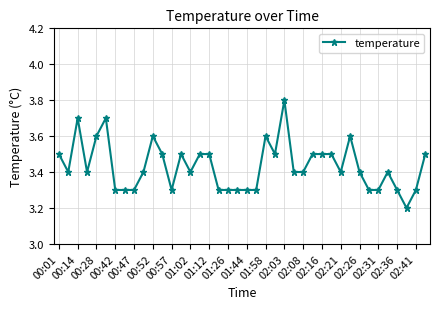

How many values are between 3 and 4?

40